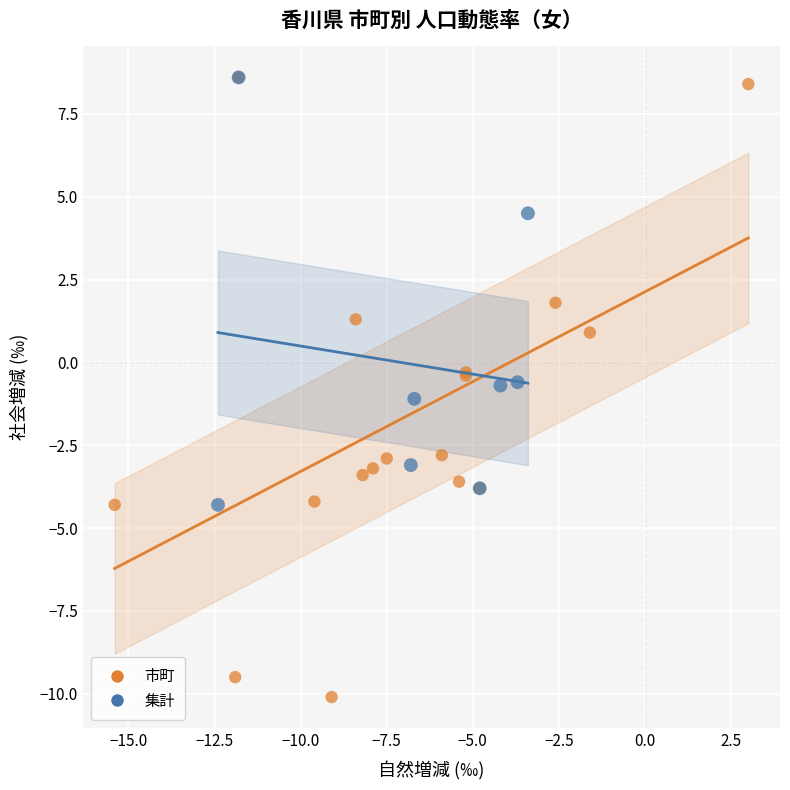

Which series contains the lowest Y value?

市町